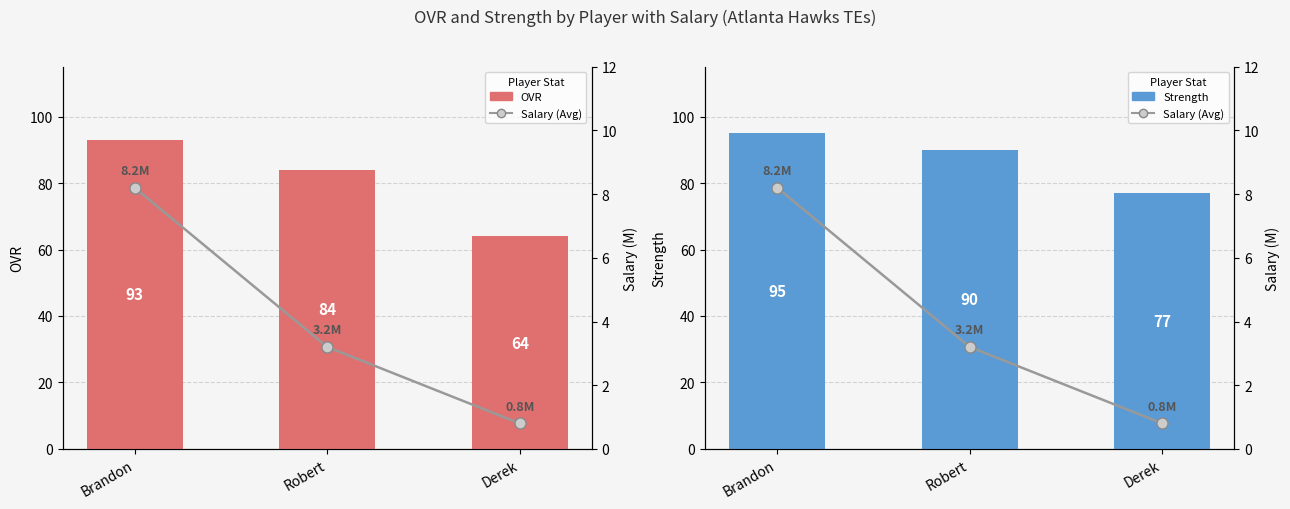

How many series are shown in this chart?

3